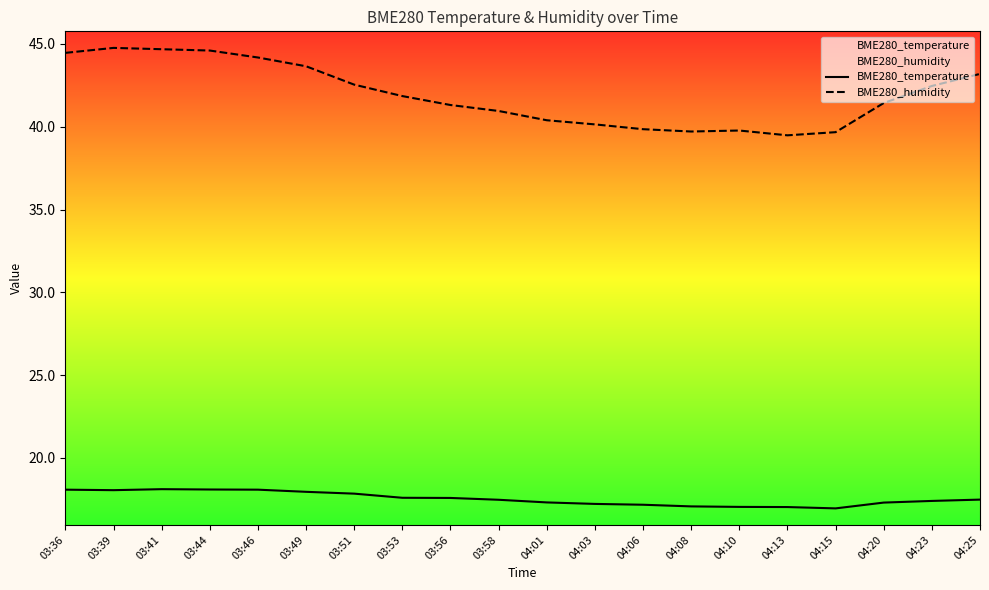

In BME280_temperature, how many points are lower than both neighbors (excluding endpoints)?

2